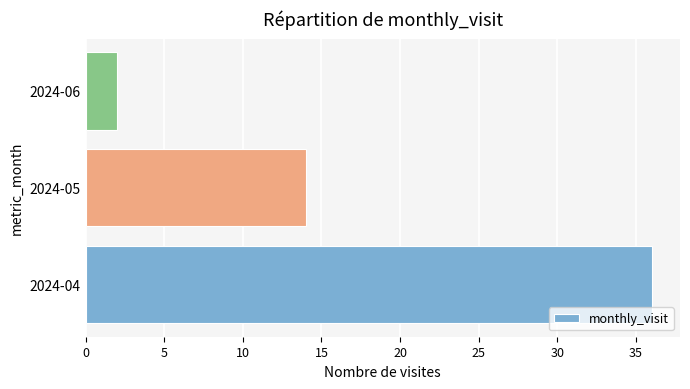

Rank the categories by value from lowest to highest.

2024-06, 2024-05, 2024-04